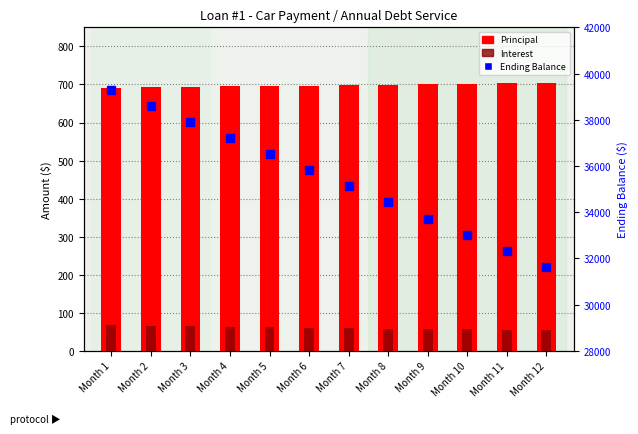

At Month 3, list the series in order from largest to smallest.

Ending Balance, Principal, Interest